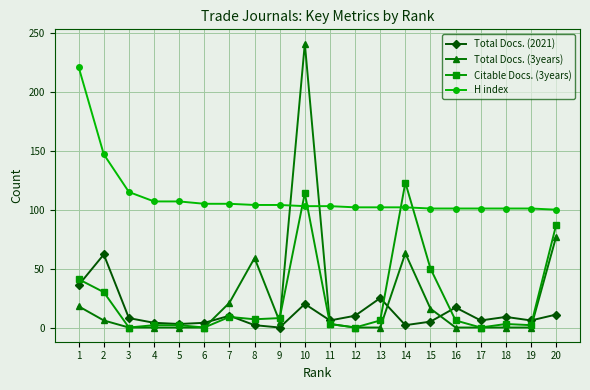

Which series has the widest spread of values?

Total Docs. (3years)